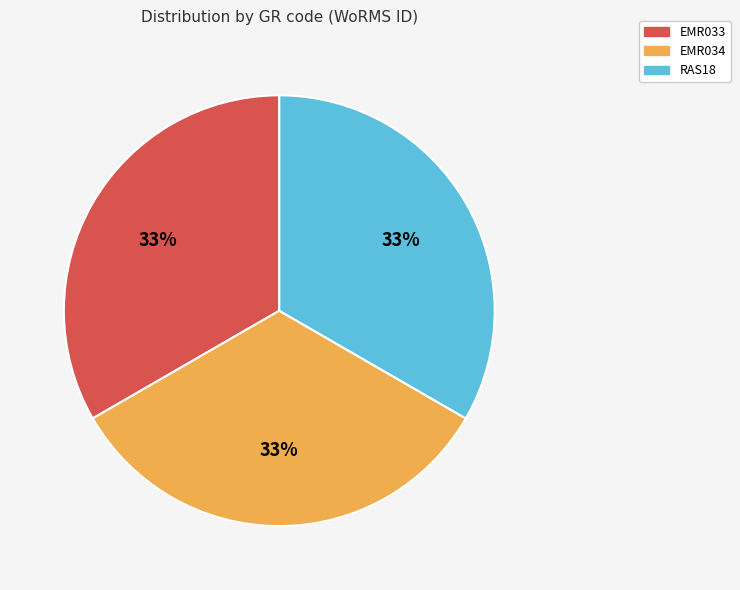

To the nearest percent, what is the combined percentage of RAS18 and EMR033?

67%